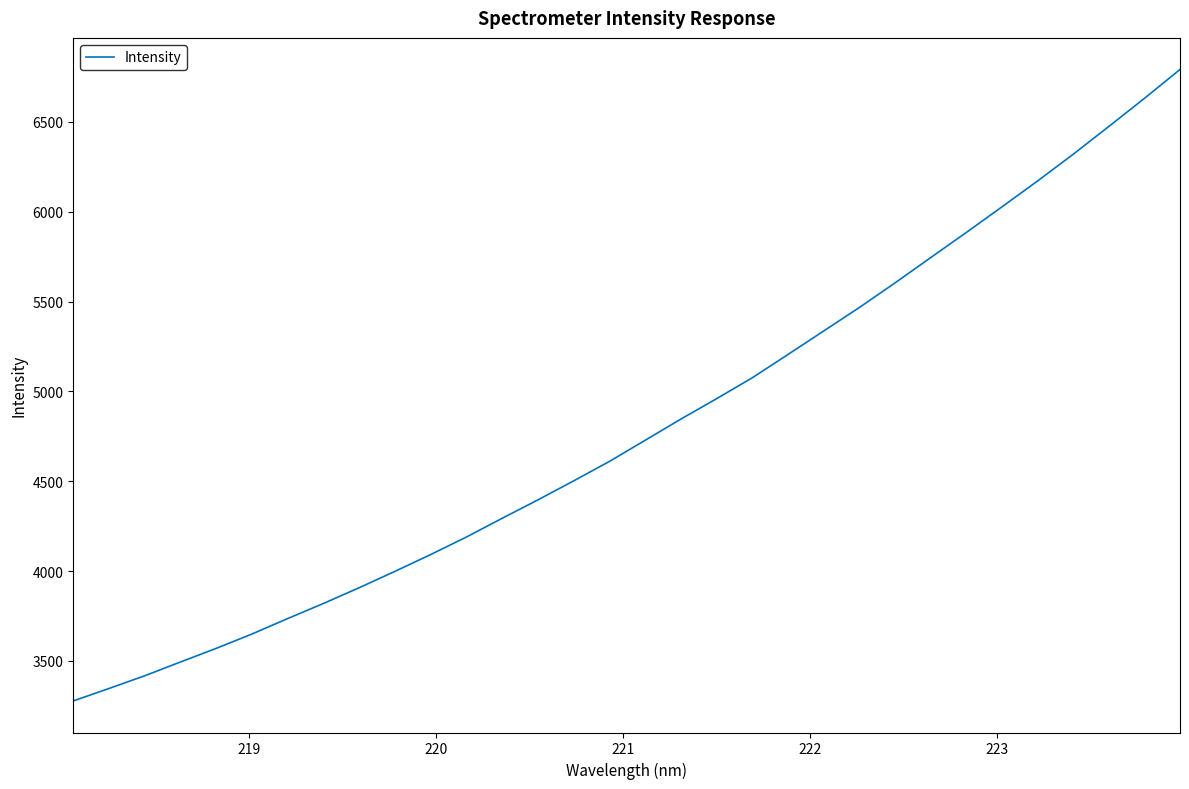

What is the maximum value shown in the chart?

6792.0